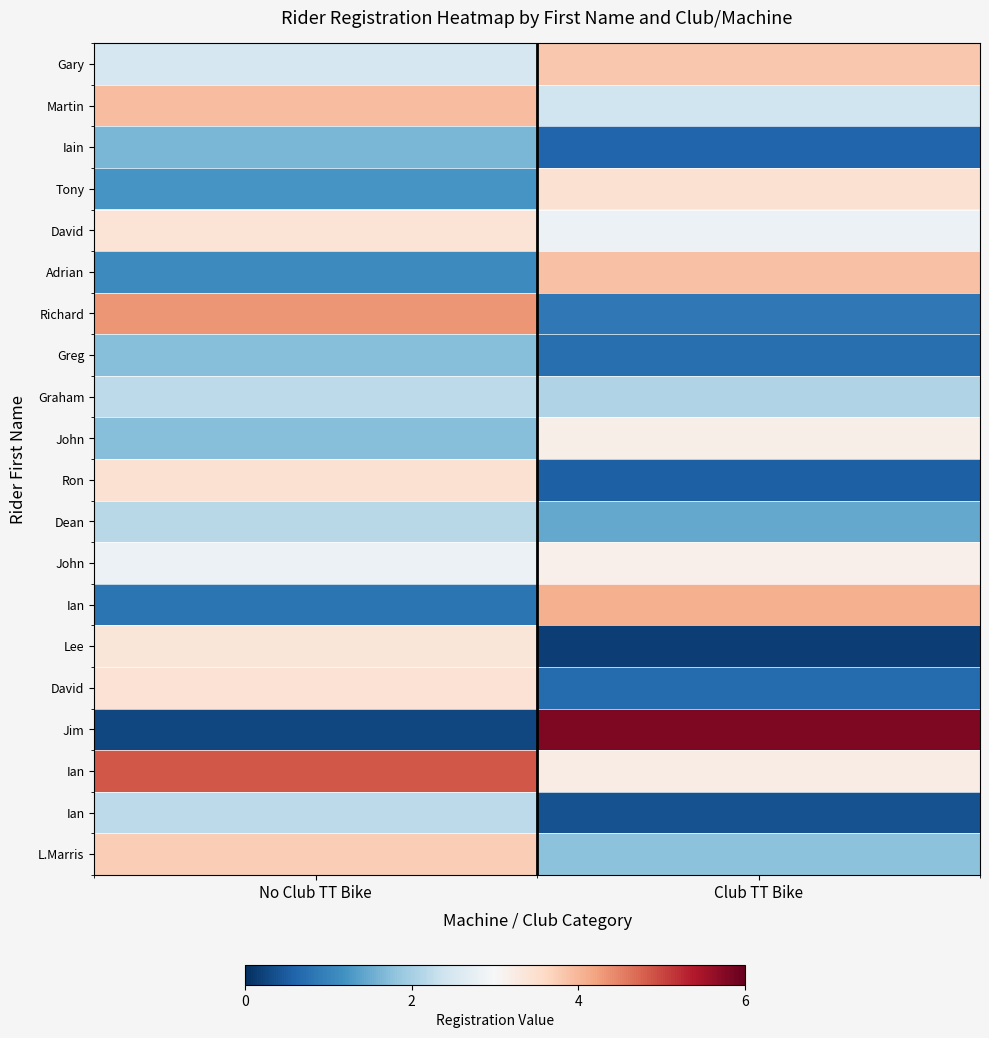

At how many categories does at least one series exceed 3?

2